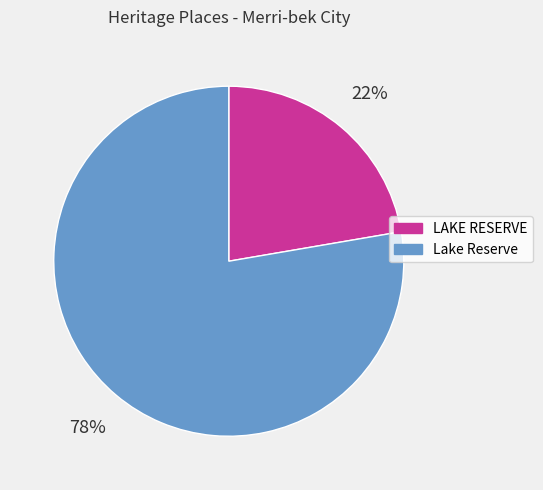

Which slice represents more than half of the pie?

Lake Reserve